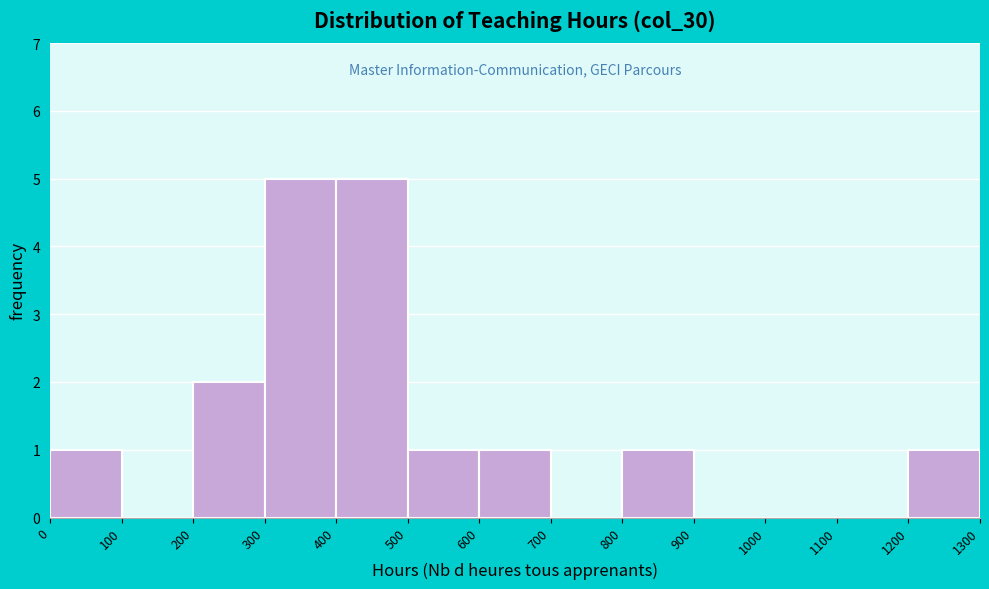

Reading left to right, transcribe this chart: for each bar, give the range it covers on the x-axis and its height. The values are not printed on the chart, so give them approximately, as read against the axis.

0 to 100: 1
100 to 200: 0
200 to 300: 2
300 to 400: 5
400 to 500: 5
500 to 600: 1
600 to 700: 1
700 to 800: 0
800 to 900: 1
900 to 1000: 0
1000 to 1100: 0
1100 to 1200: 0
1200 to 1300: 1